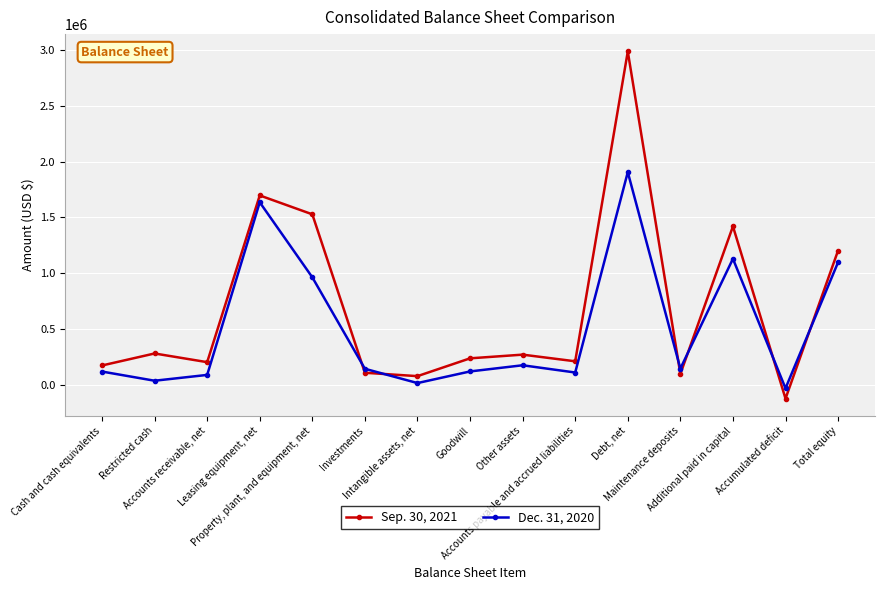

Which label corresponds to the largest value in the chart?

Debt, net